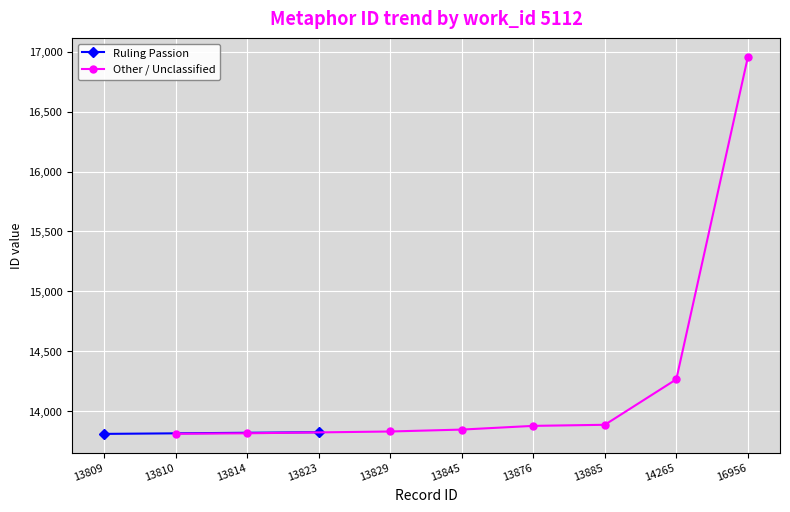

Count the number of values greater than 13876.

3